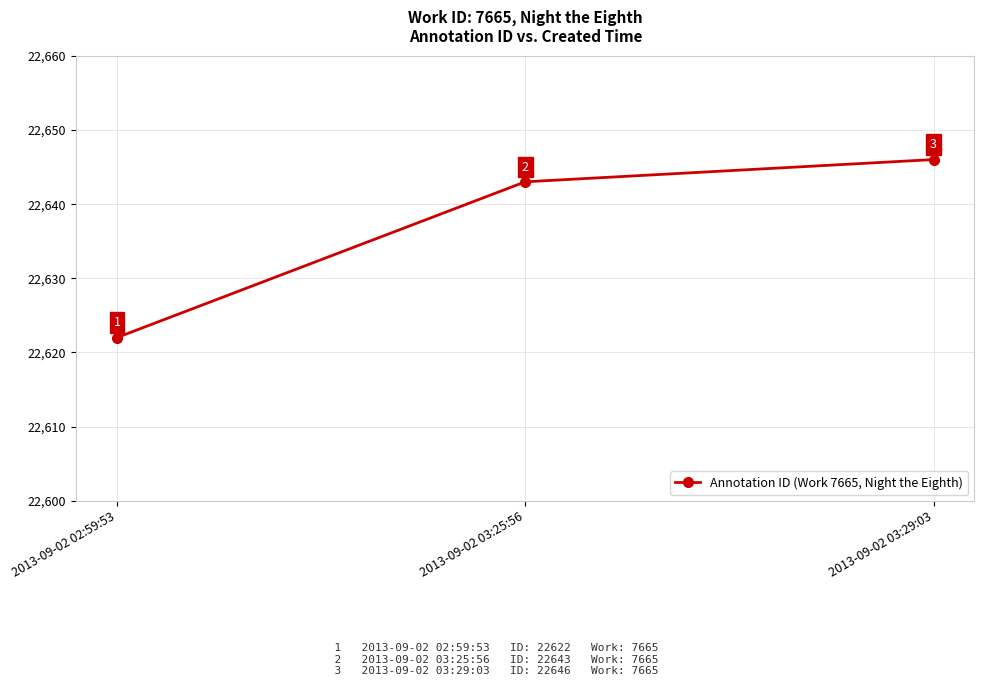

Count the number of data series in this chart.

1